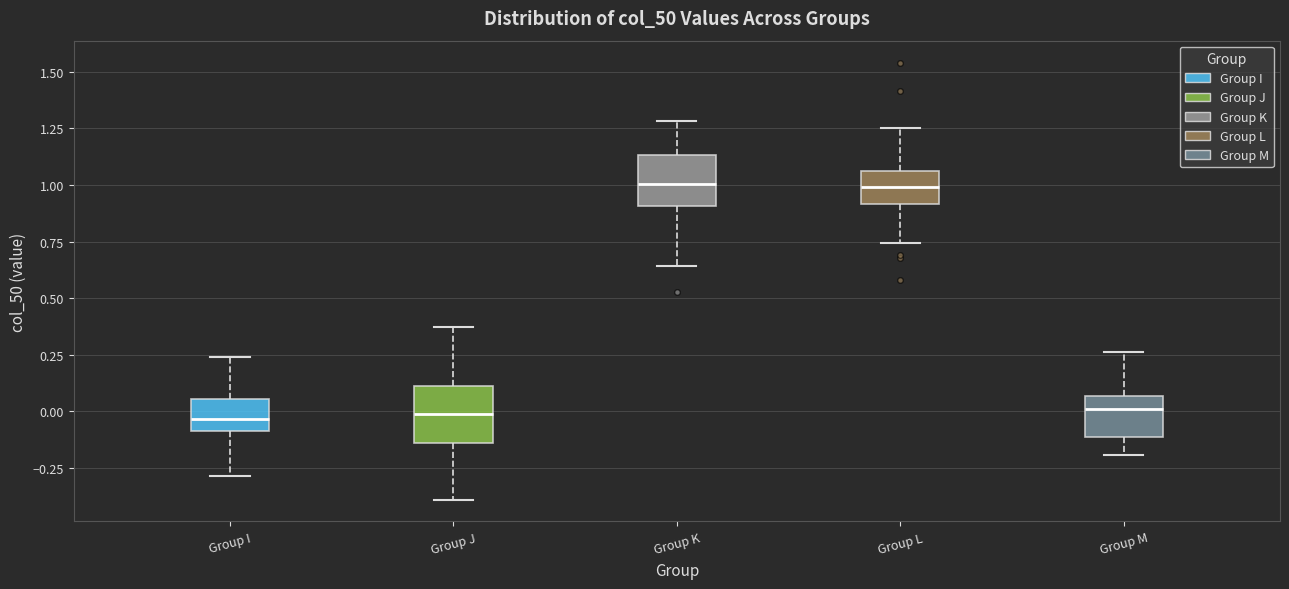

Reading left to right, transcribe this box plot: for each box, give where its median line is, the range the box spans, and where its two whiskers end, as read against the y-axis. The values are not printed on the chart, so give them approximately, as read against the axis.

Group I: median -0.05, box -0.10 to 0.05, whiskers -0.30 to 0.25
Group J: median 0.00, box -0.15 to 0.10, whiskers -0.40 to 0.35
Group K: median 1.00, box 0.90 to 1.15, whiskers 0.65 to 1.30
Group L: median 1.00, box 0.90 to 1.05, whiskers 0.75 to 1.25
Group M: median 0.00, box -0.10 to 0.05, whiskers -0.20 to 0.25